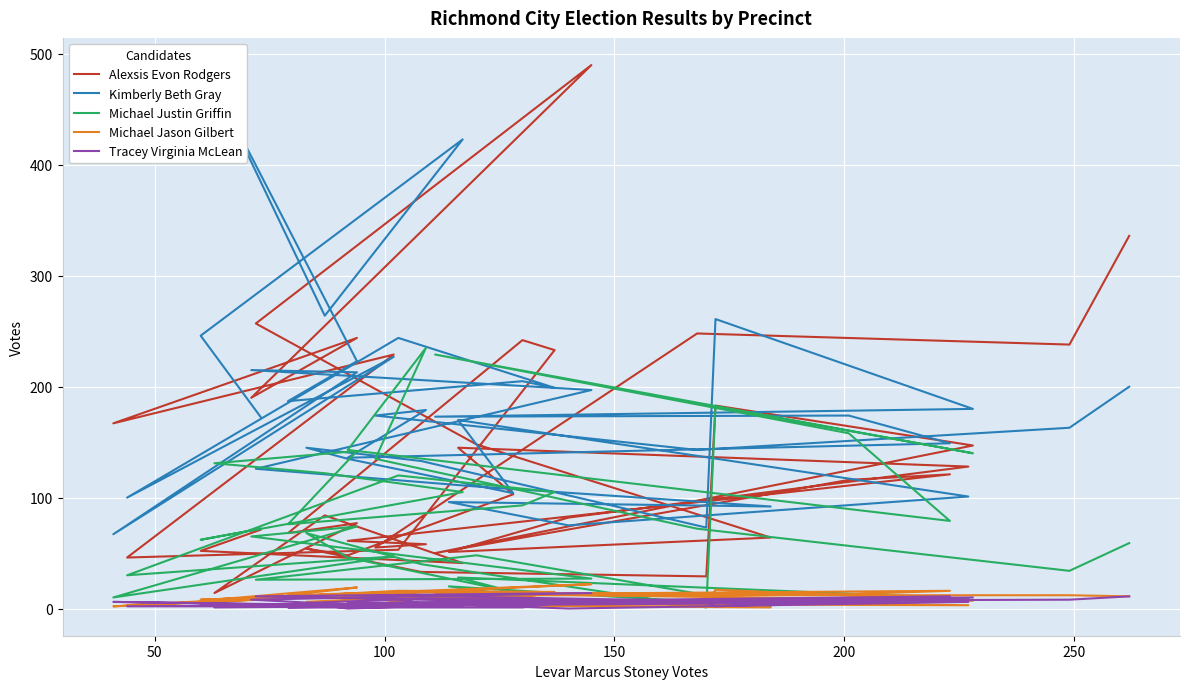

How many values in the Tracey Virginia McLean series exceed 5?

16